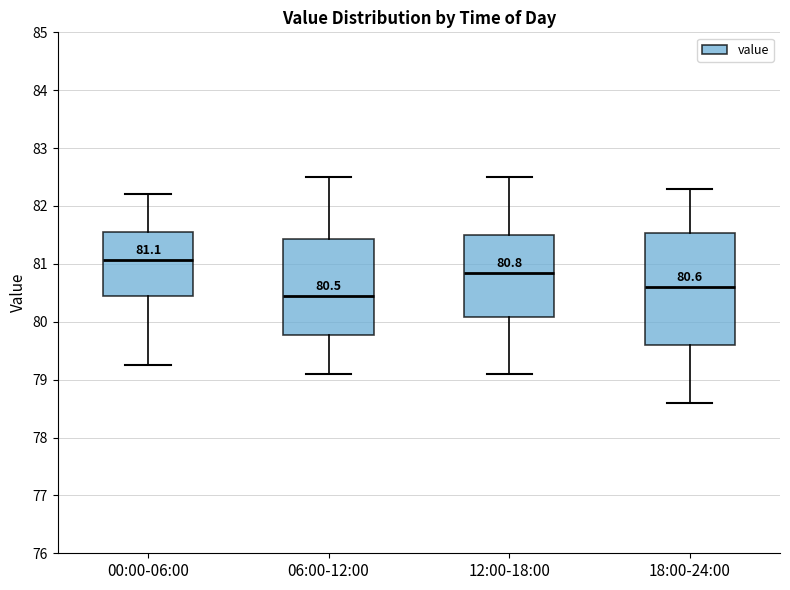

Which box is the tallest, from its lower edge to its upper edge?

18:00-24:00